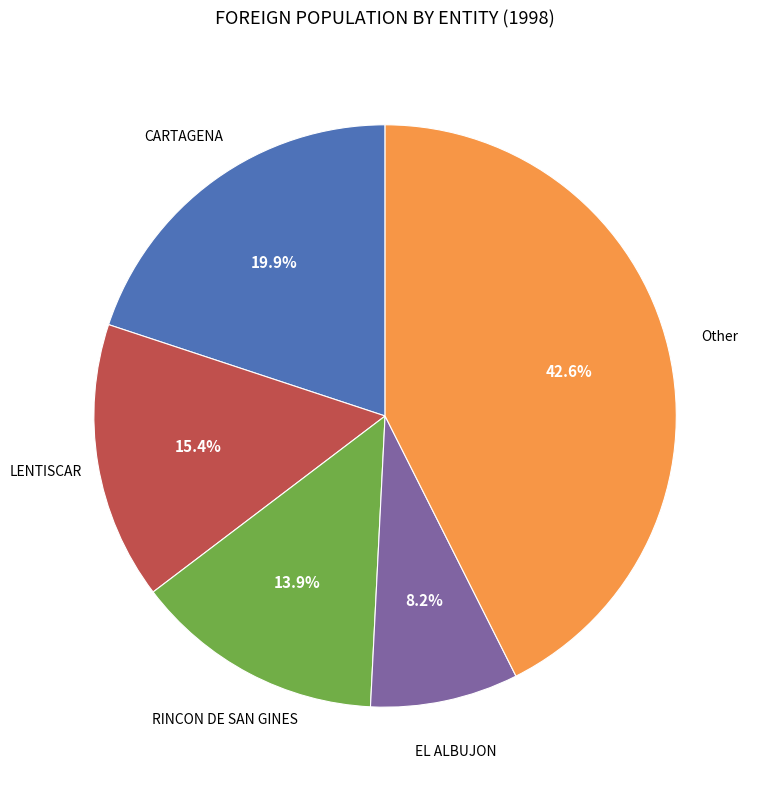

Does any single category account for the majority?

No